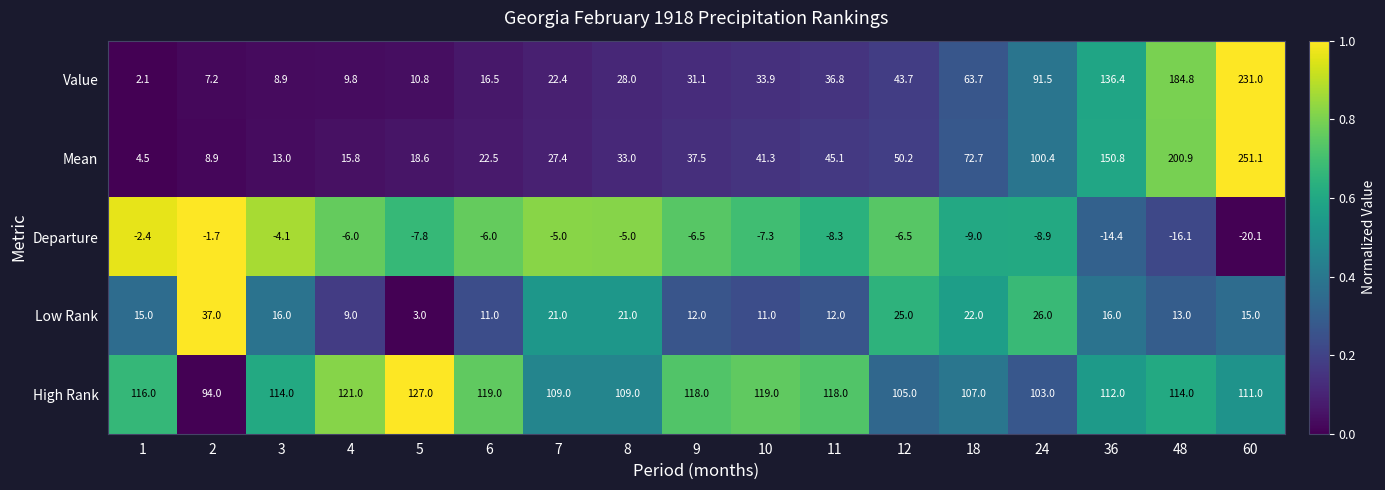

What is the difference between the maximum and minimum values in the Departure series?

18.4